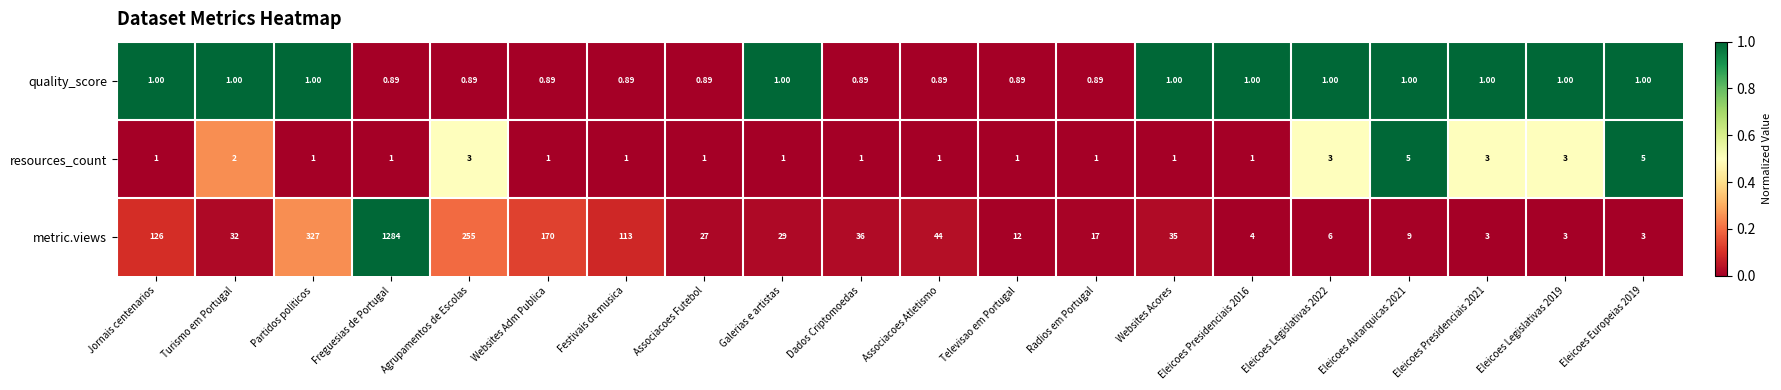

Where is metric.views nearest to the value 643?

Partidos politicos